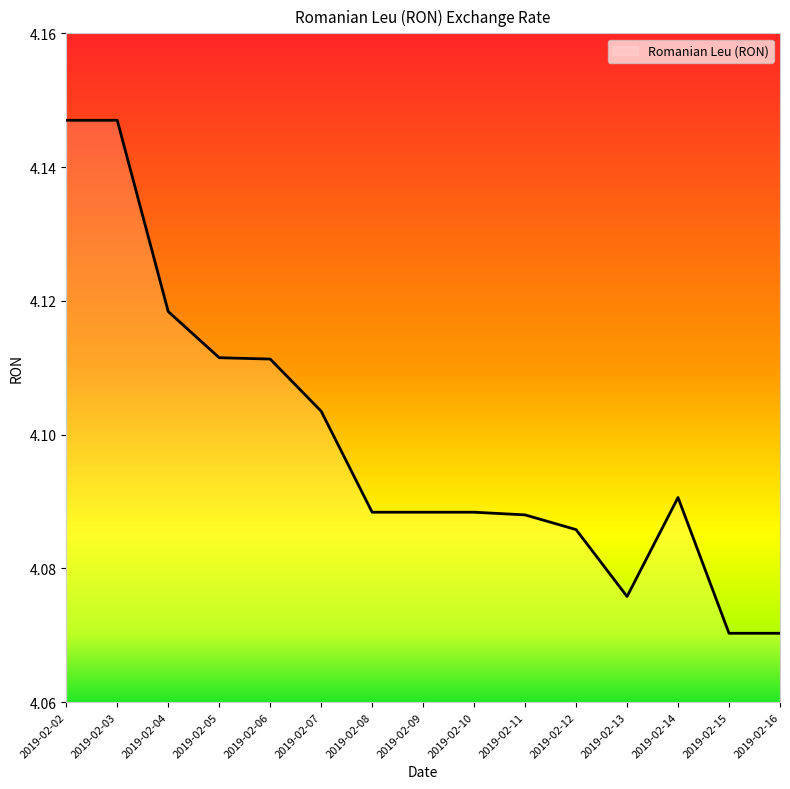

Between 2019-02-13 and 2019-02-12, which is larger?

2019-02-12